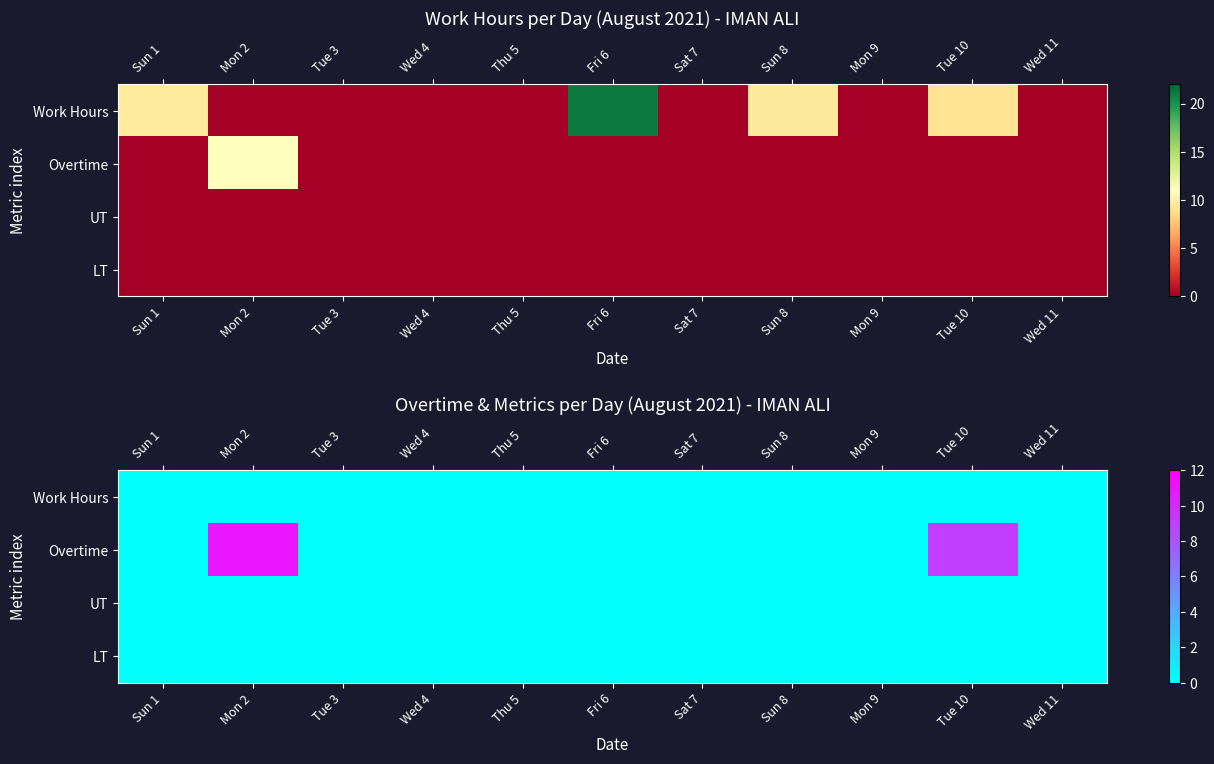

What is the difference between the second highest and second lowest values in the Overtime series?

9.1